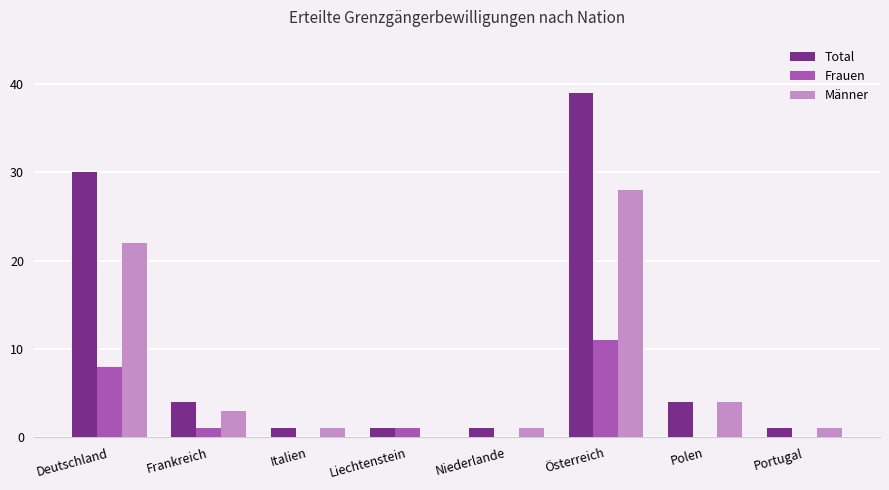

What is the highest value of the Frauen series?

11